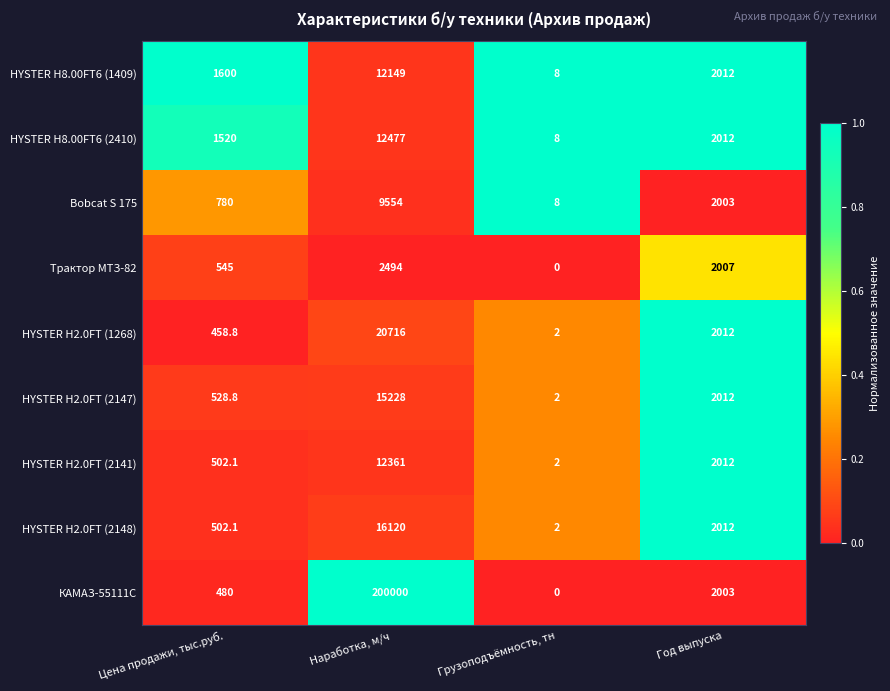

The value of HYSTER H2.0FT (2148) at Год выпуска is 1304.5. True or false?

False